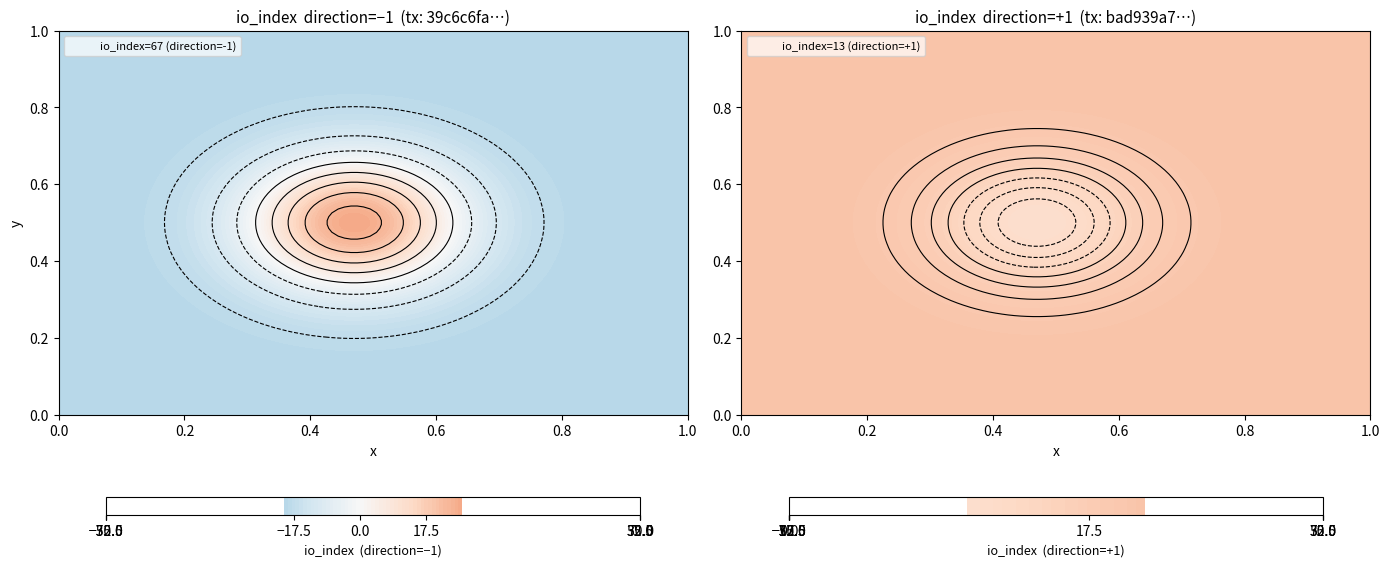

What is the total value across all series at io_index?

80